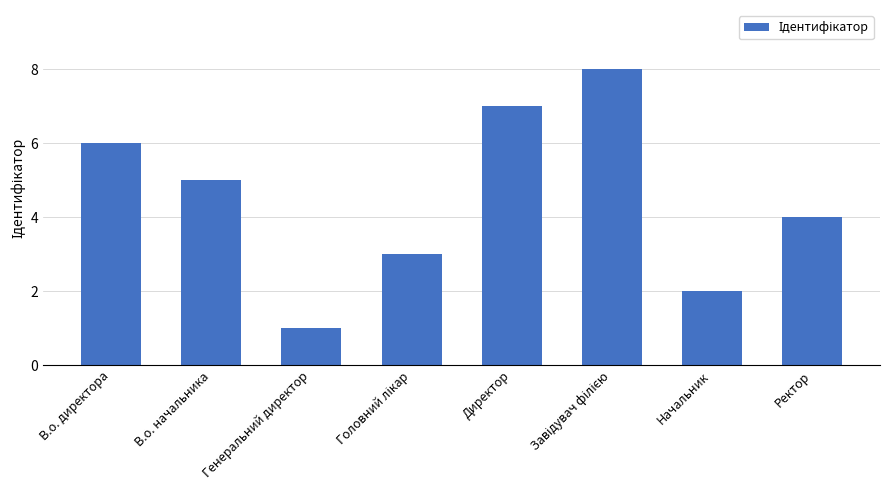

What is the label of the 1st bar from the left?

В.о. директора